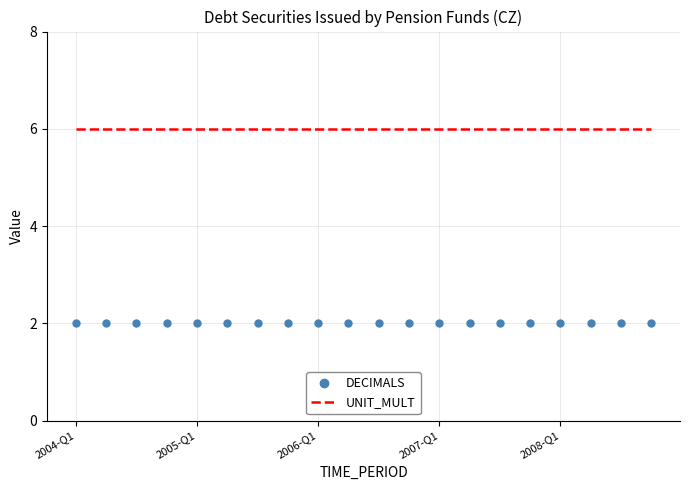

Which series has the largest total across all categories?

UNIT_MULT